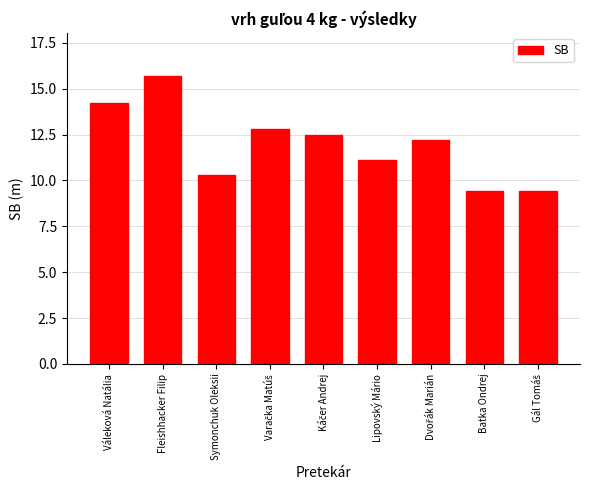

Reading right to left, list all the values displayed in this chart.

9.4	9.4	12.2	11.1	12.5	12.8	10.3	15.7	14.2